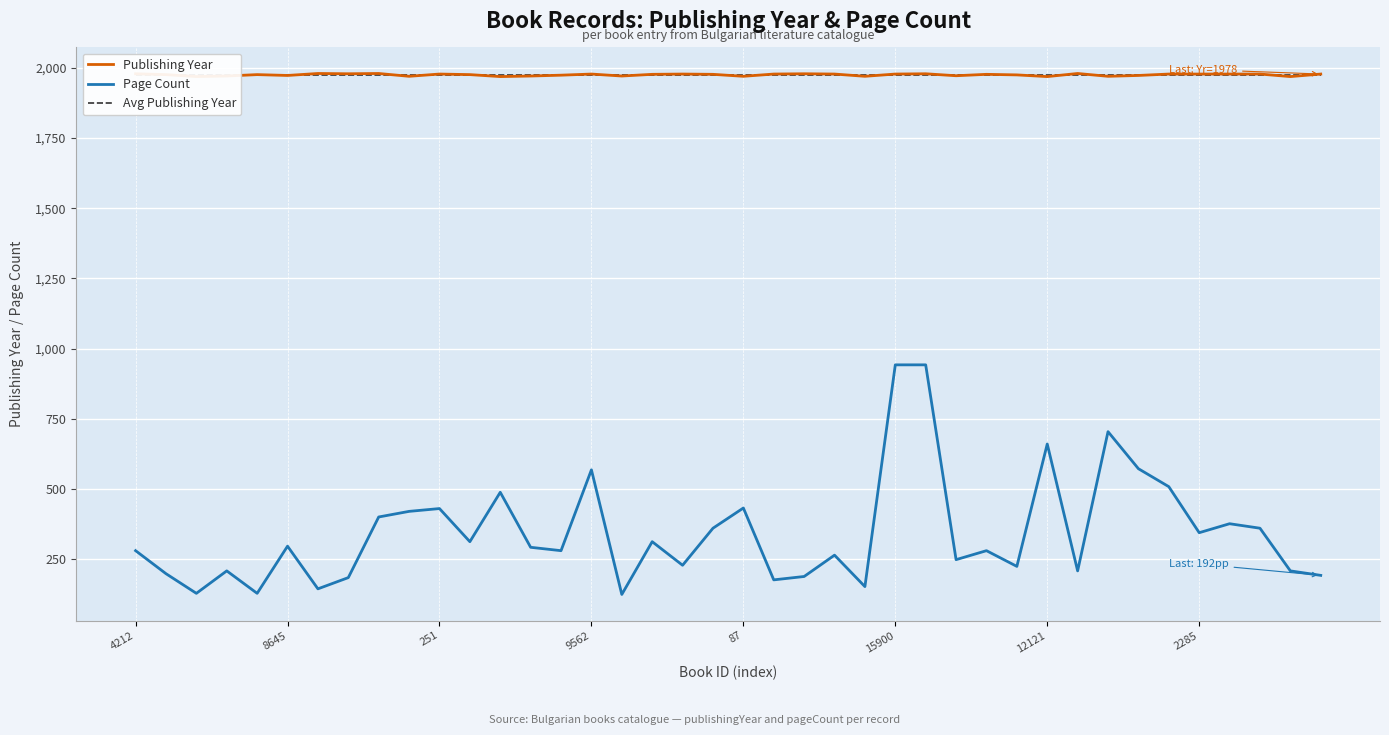

What is the total value across all series at 4212?

4234.2